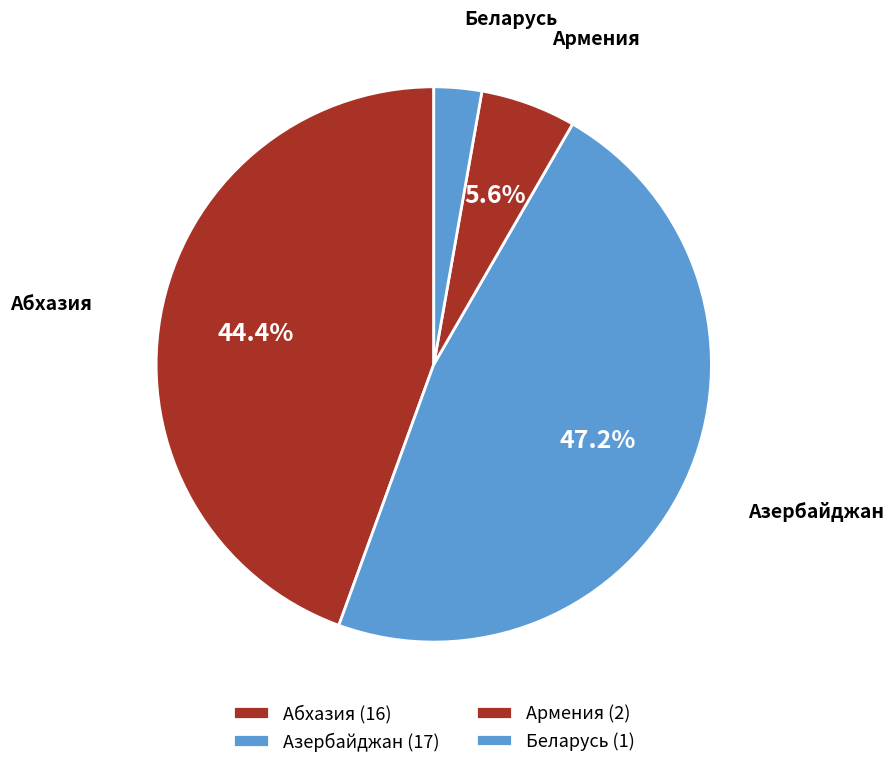

Count the number of slices in the pie.

4